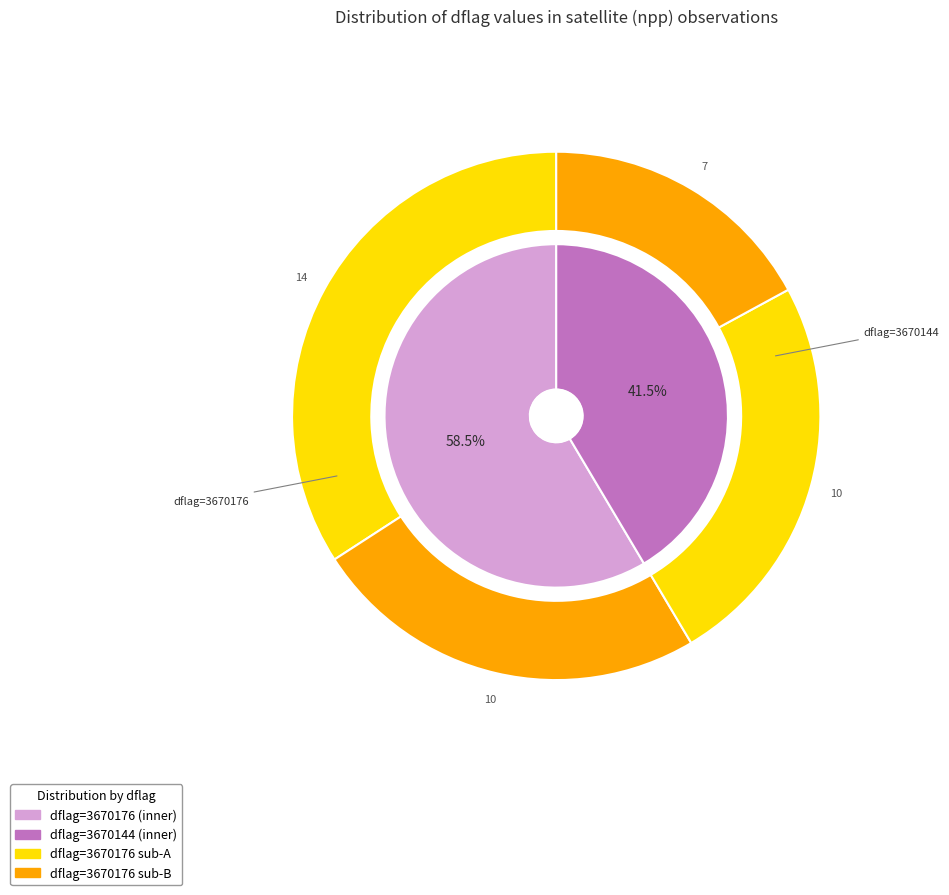

Does 3670176 account for over 50% of the chart?

Yes